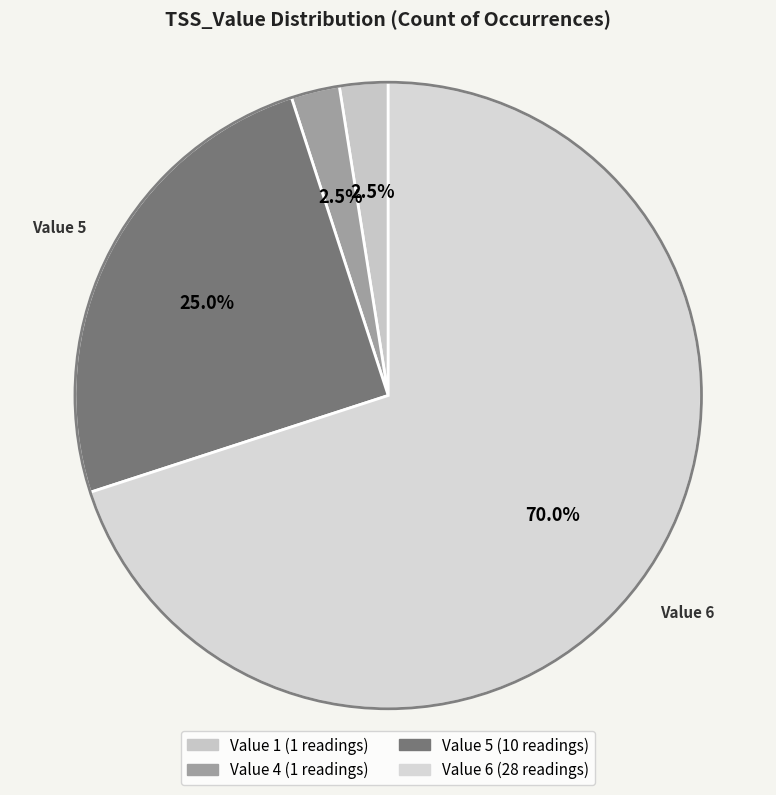

What portion of the pie excludes Value 5?

75.0%